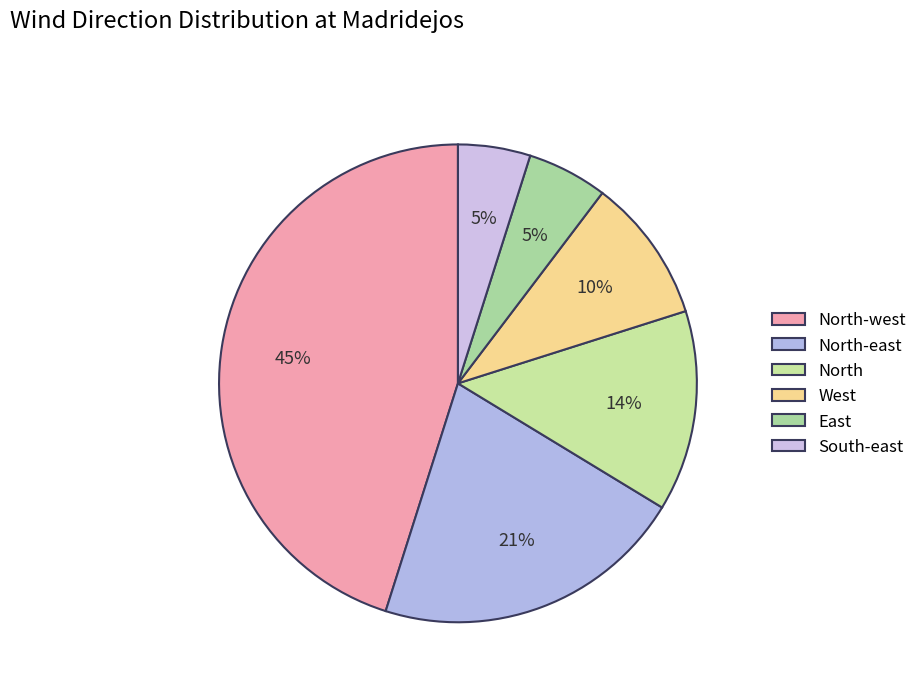

To the nearest percent, what is the difference between the East and North-east slice percentages?

16%